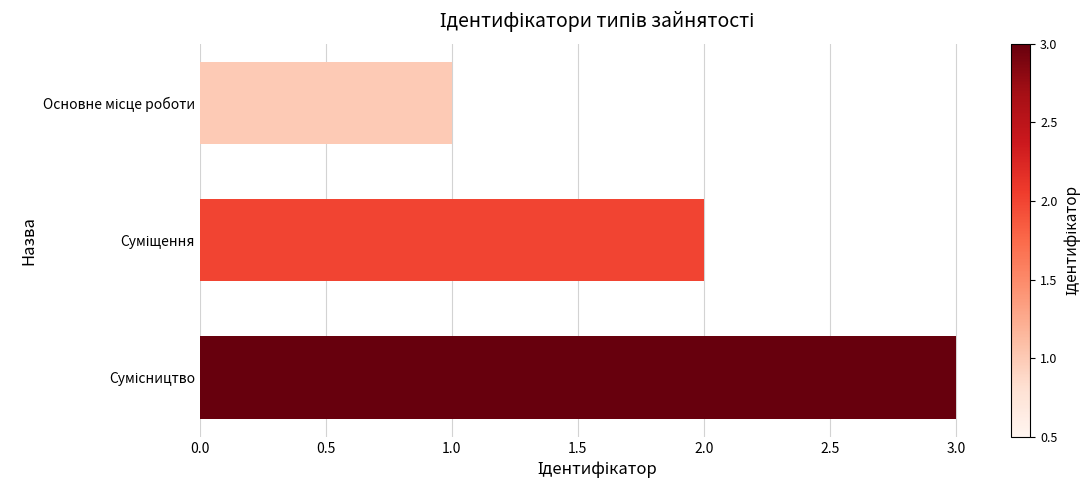

How many bars are there in total?

3